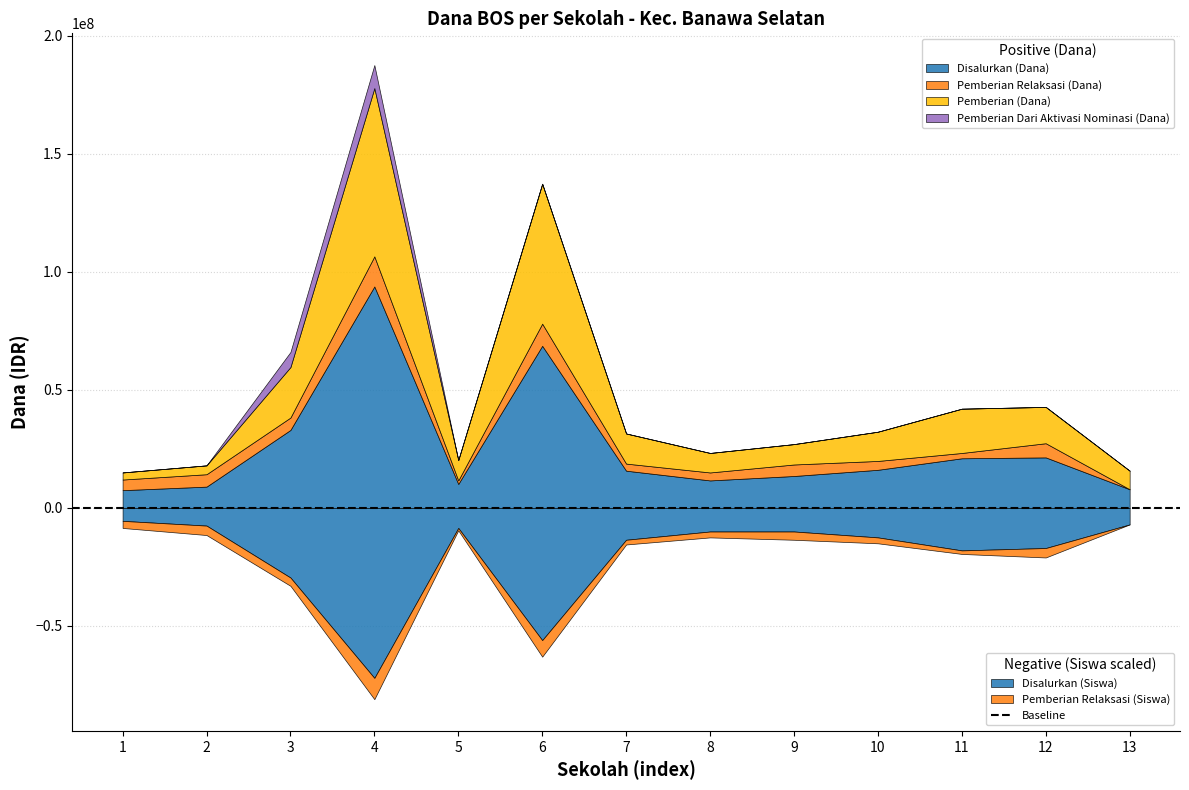

True or false: Pemberian Relaksasi (Dana) and Disalurkan (Dana) cross at least once.

False